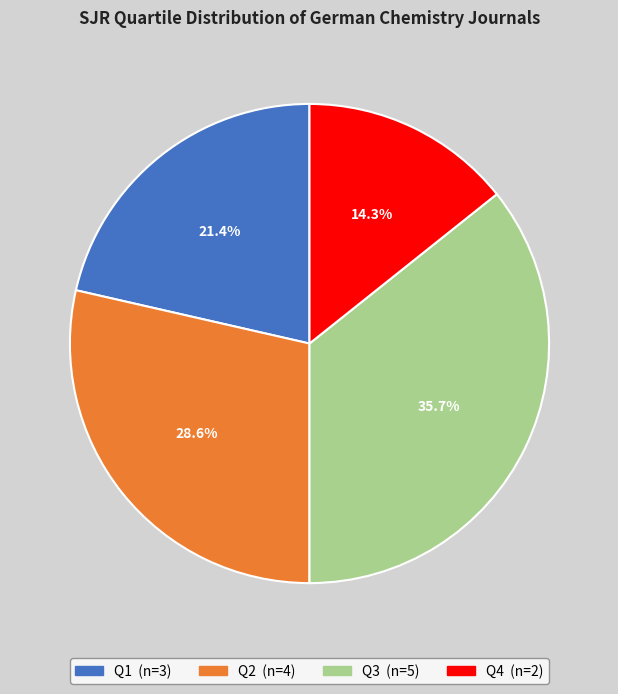

What is the ratio of the value at Q4 to the value at Q3?

0.4